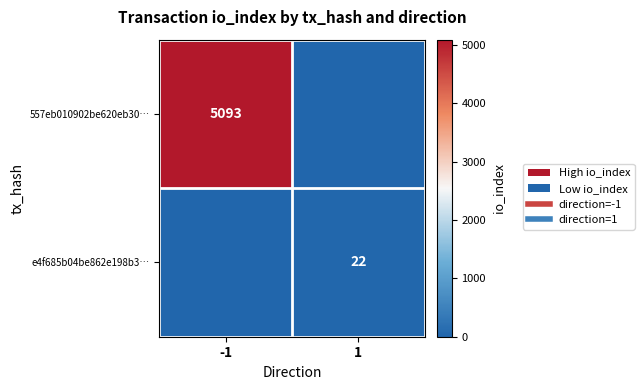

At which label is e4f685b04be862e198b3… closest to 11?

-1